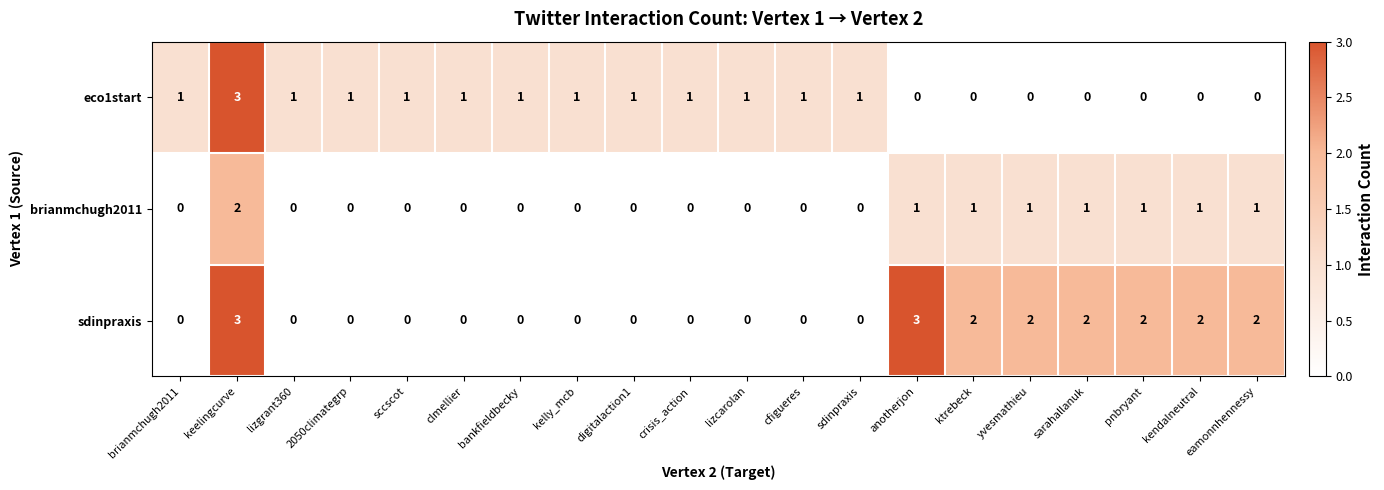

How many positive values does the brianmchugh2011 series have?

8